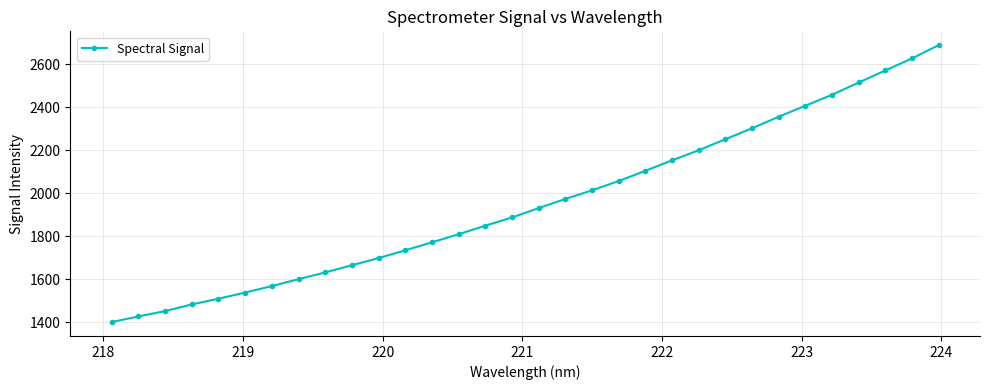

What is the greatest value displayed?

2688.5